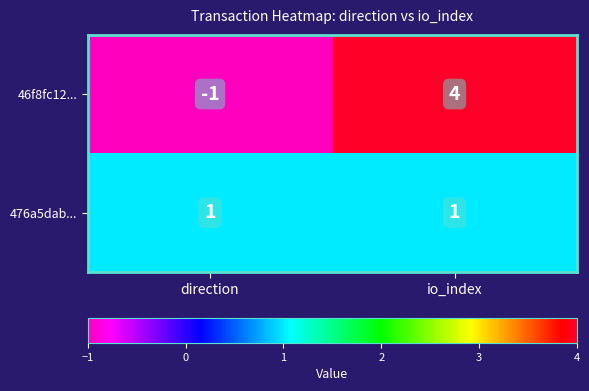

At how many categories does at least one series exceed 2?

1